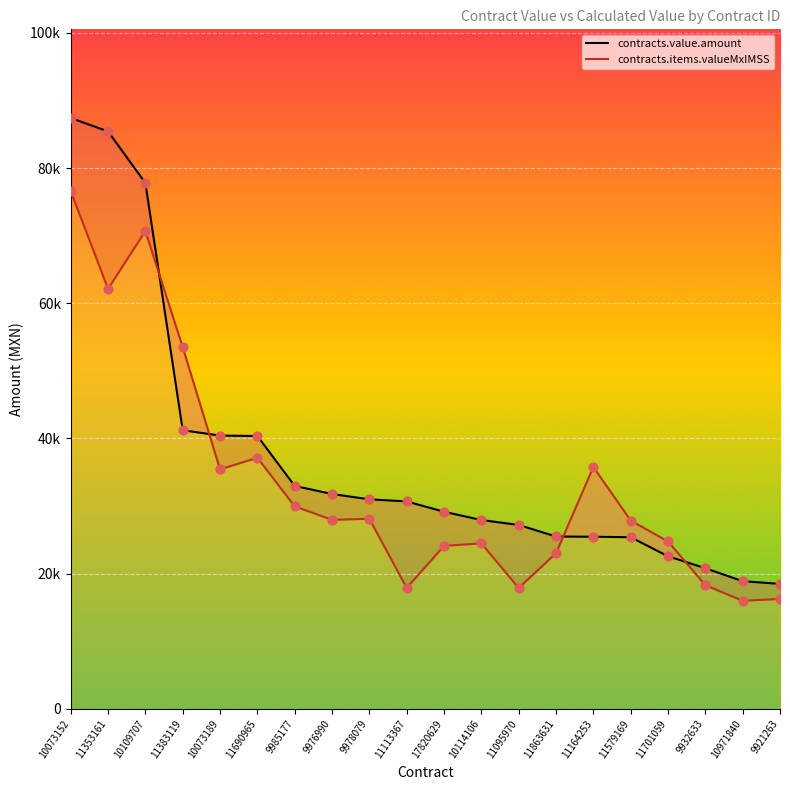

What is the total value across all series at 9976990?

59756.2